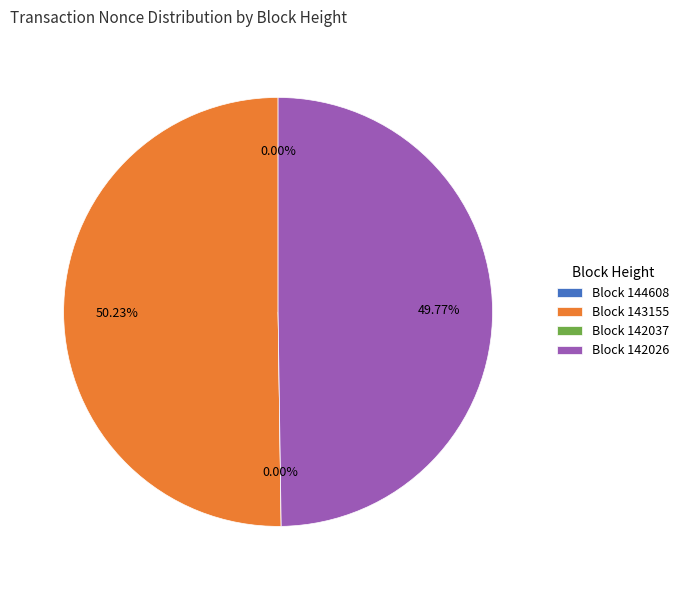

The 143155 slice represents 50% of the pie. True or false?

True